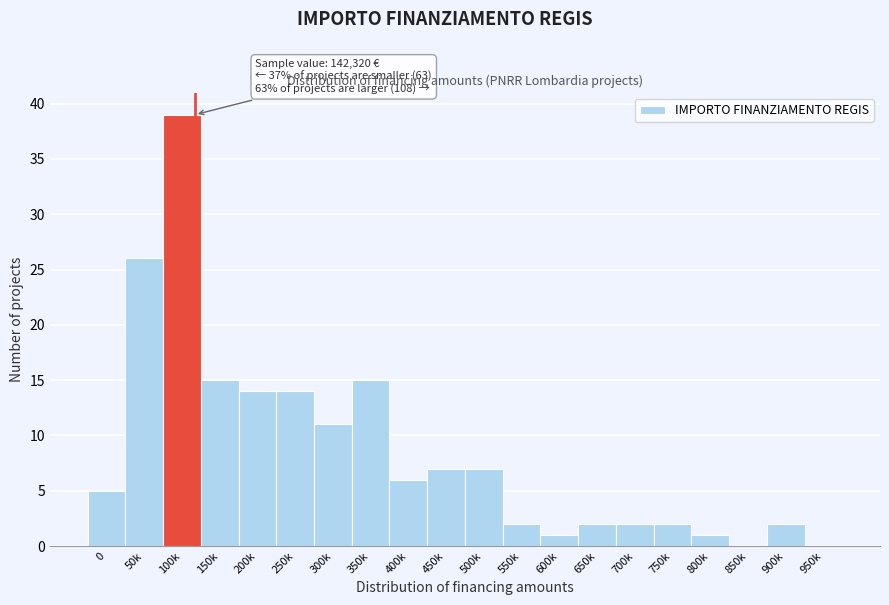

Reading right to left, extract all data points from this chart.

950k=0	900k=2	850k=0	800k=1	750k=2	700k=2	650k=2	600k=1	550k=2	500k=7	450k=7	400k=6	350k=15	300k=11	250k=14	200k=14	150k=15	100k=39	50k=26	0=5